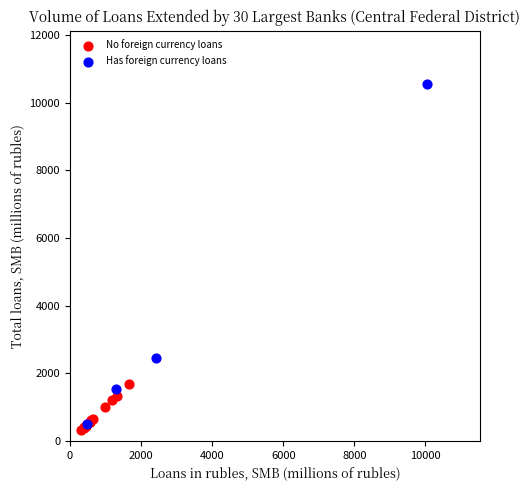

What are all the series names shown in the legend?

No foreign currency loans, Has foreign currency loans